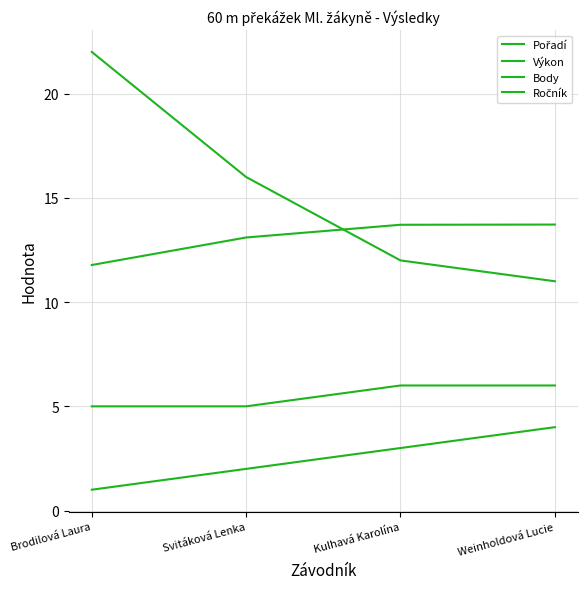

How many times do Body and Výkon cross each other?

1